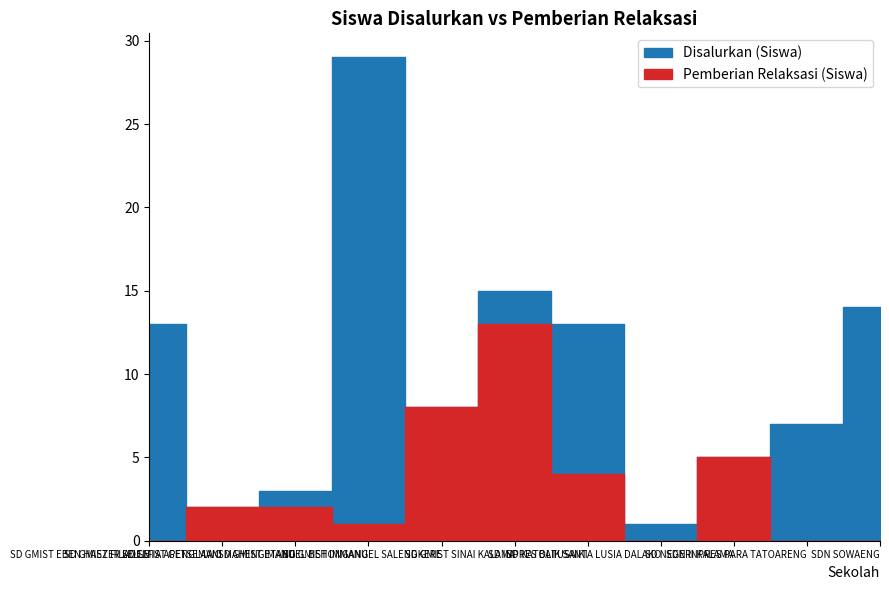

The Disalurkan (Siswa) series shows 3 at SD NEGERI KALAMA. True or false?

False